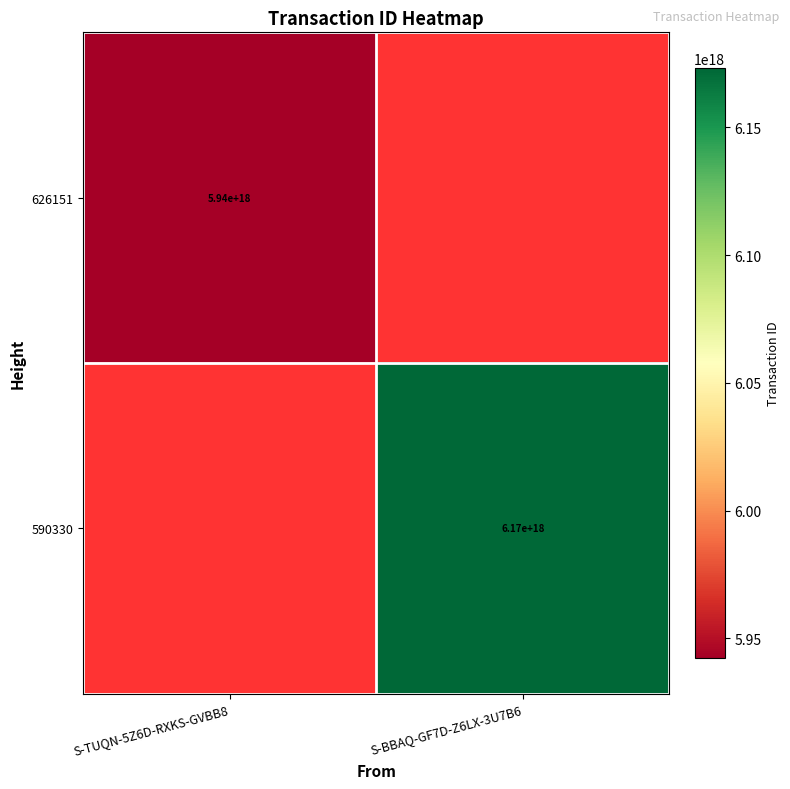

What is the greatest value displayed?

6173150887962791936.0